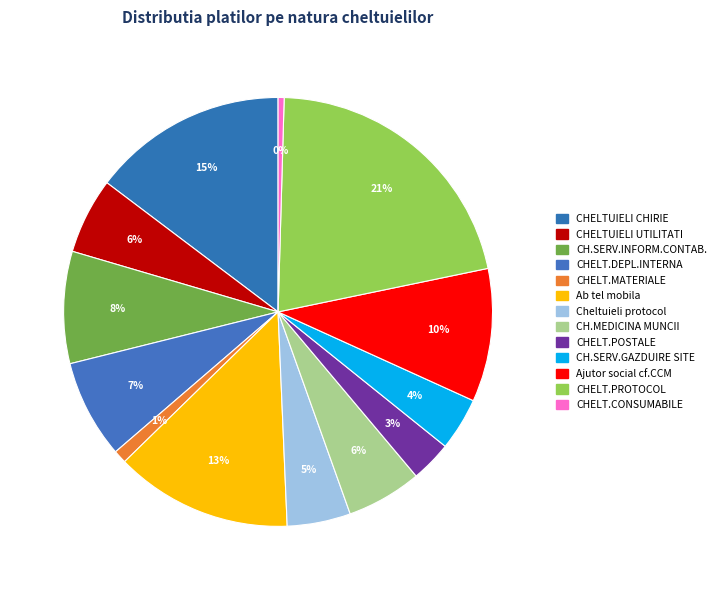

What is the smallest slice in the pie chart?

CHELT.CONSUMABILE